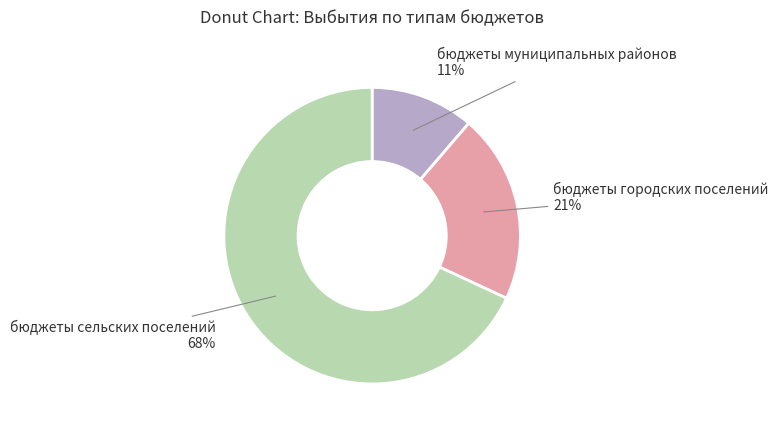

Between бюджеты городских поселений and бюджеты сельских поселений, which is larger?

бюджеты сельских поселений